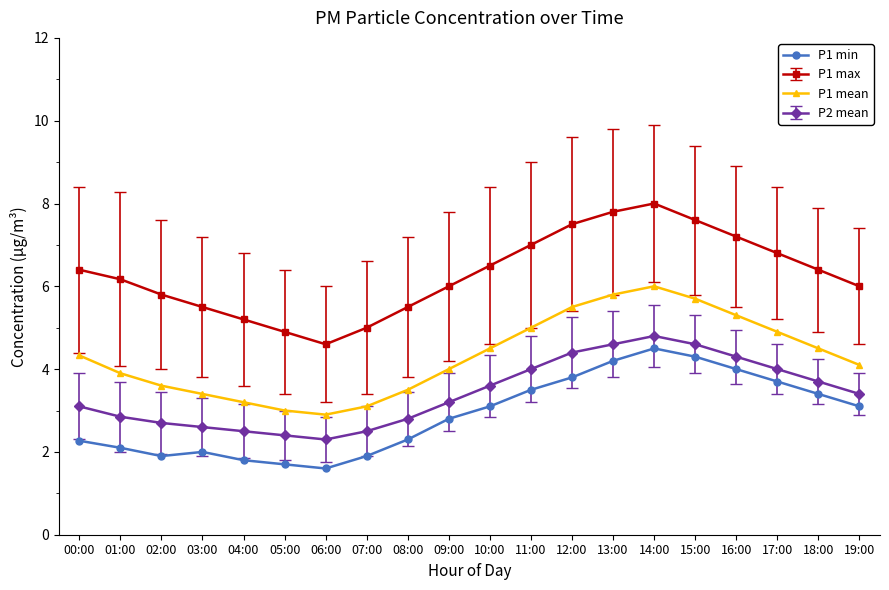

Does the chart have visible grid lines?

No